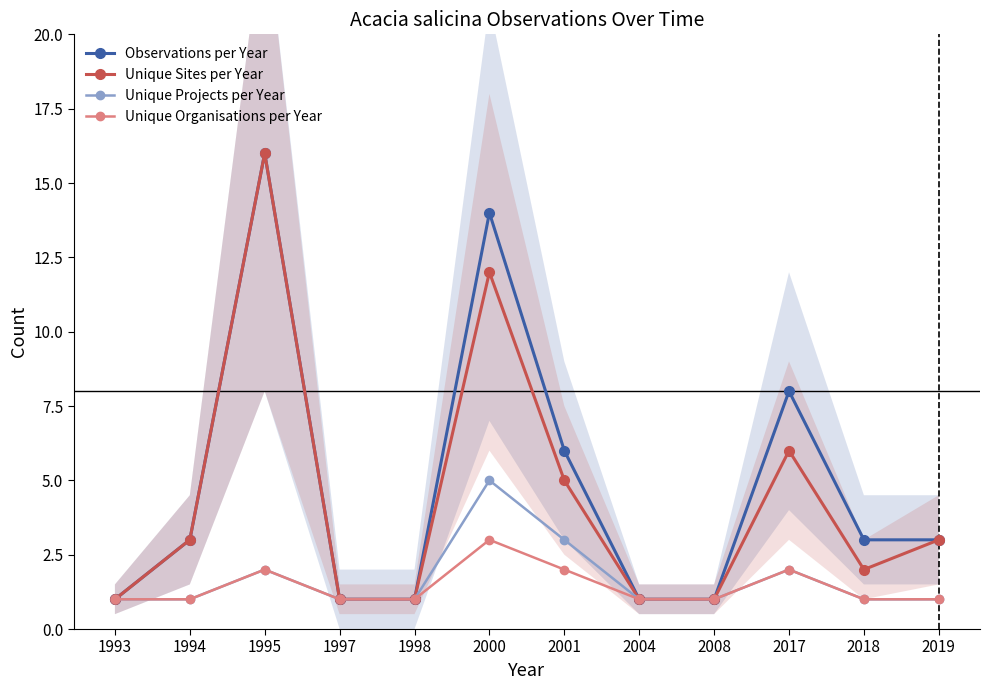

How many values in the Unique Organisations per Year series exceed 1?

4